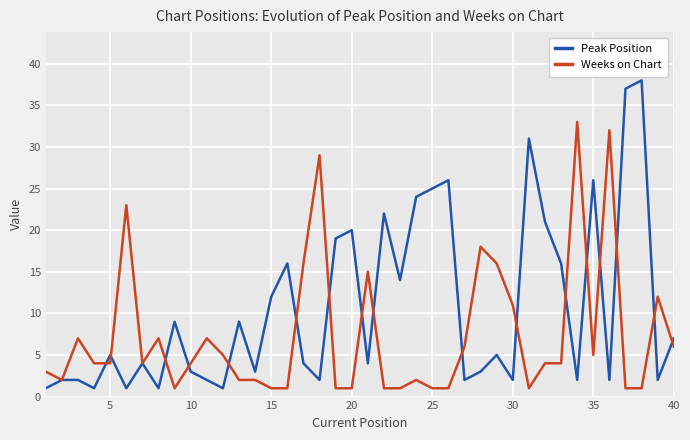

Which series has the largest range (max minus min)?

Peak Position